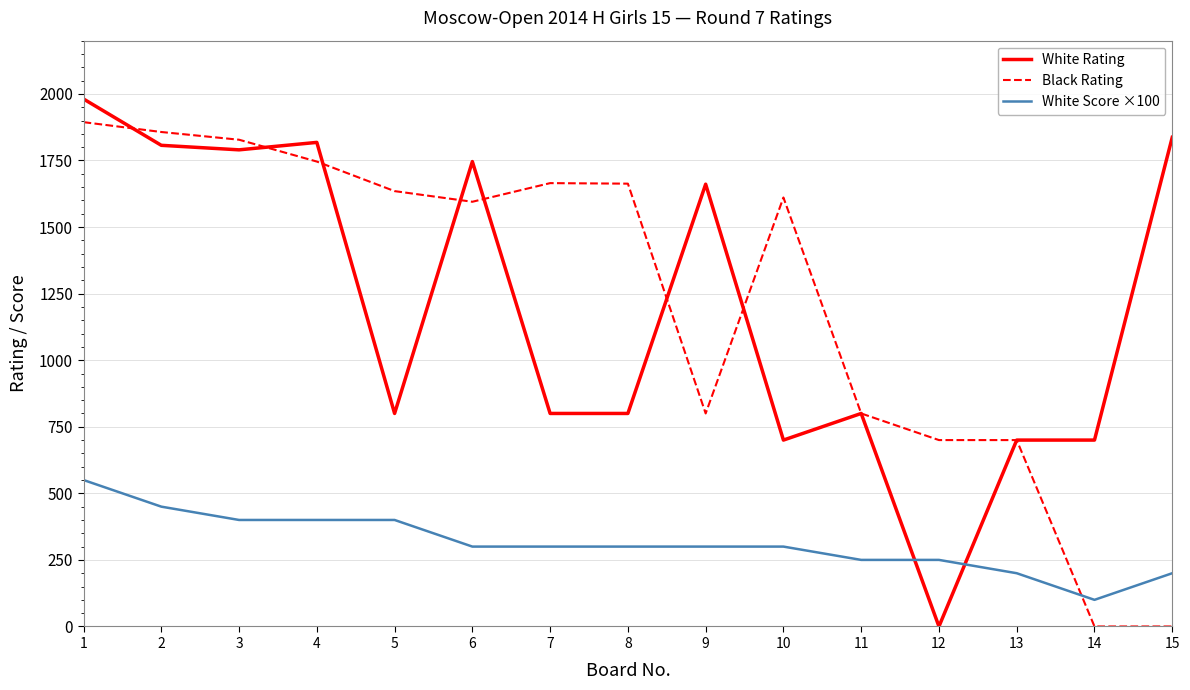

The value of White Score ×100 at 1 is 550. True or false?

True